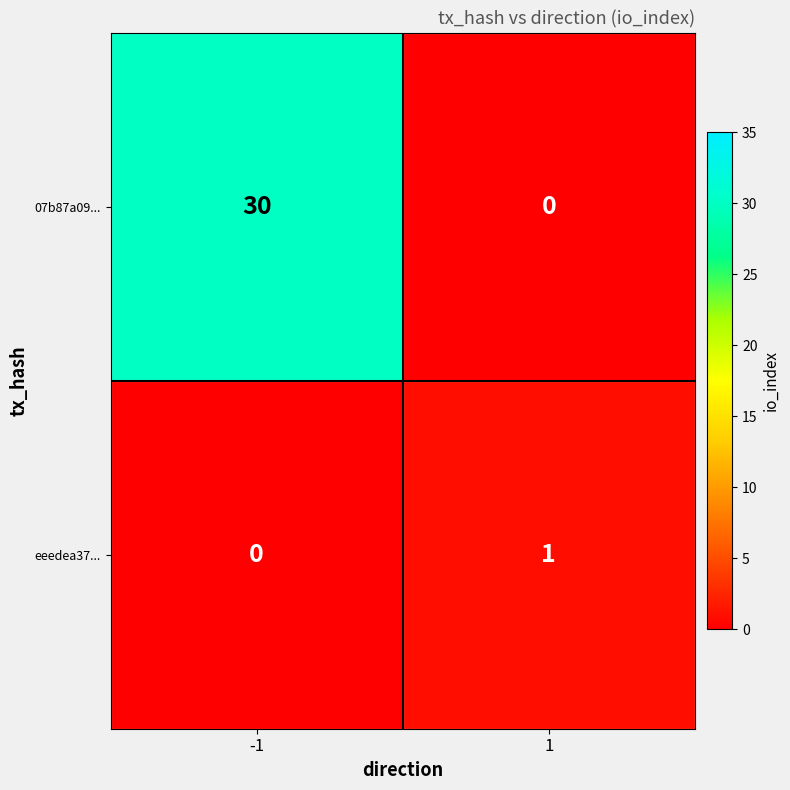

Reading left to right, what are all the values shown in this chart?

07b87a09...: -1=30	1=0
eeedea37...: -1=0	1=1